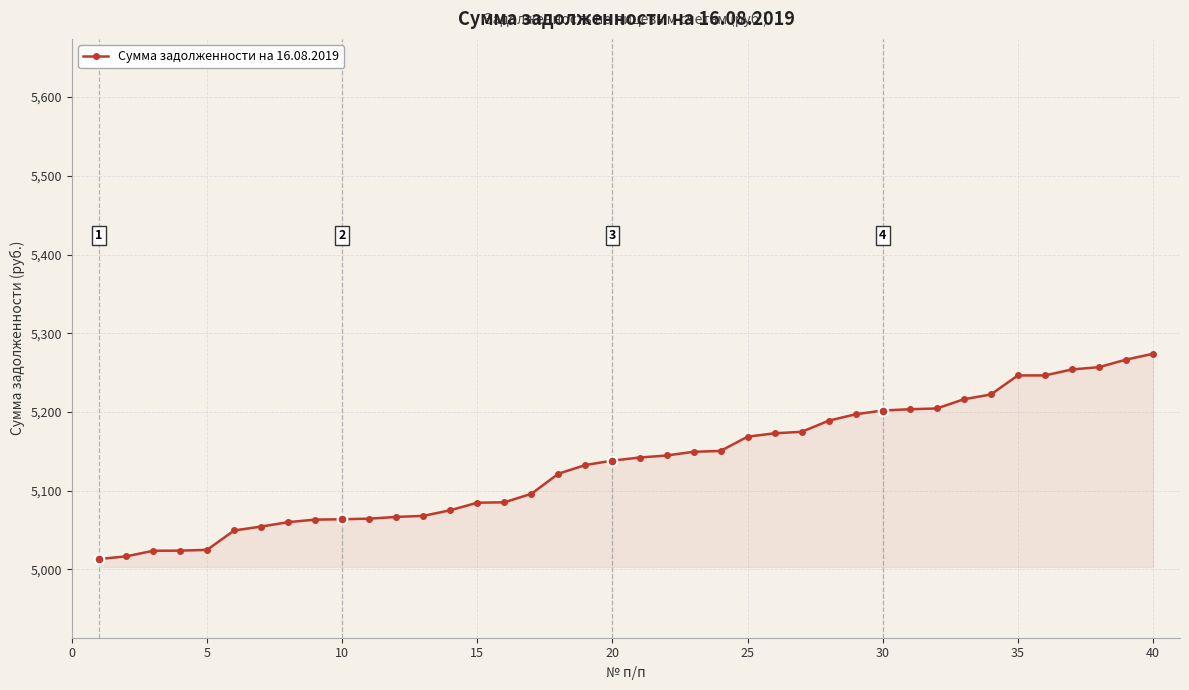

What is the maximum value shown in the chart?

5273.9